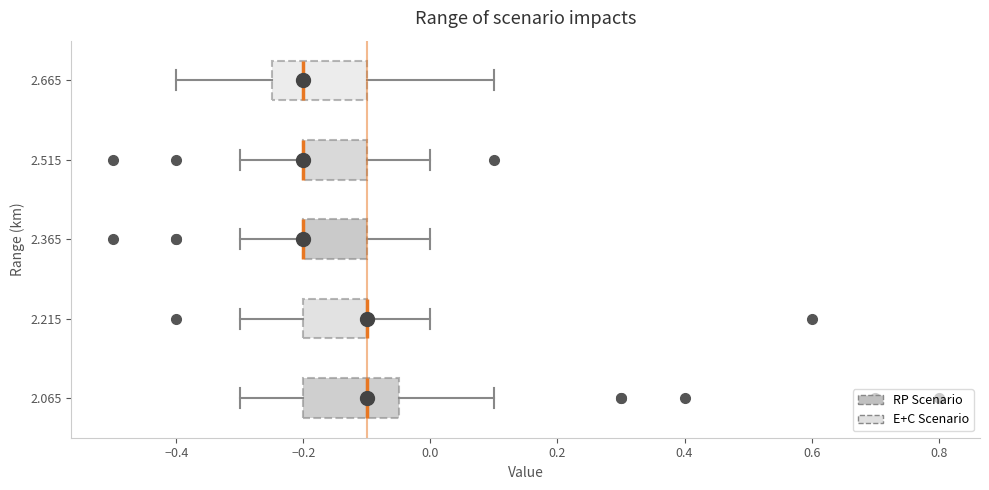

Reading bottom to top, read every box against the x-axis: the position of its median line, the range the box covers, and the ends of its whiskers. The values are not printed on the chart, so give them approximately, as read against the axis.

2.065: median -0.10, box -0.20 to -0.04, whiskers -0.30 to 0.10
2.215: median -0.10 (drawn on the box's right edge), box -0.20 to -0.10, whiskers -0.30 to 0.00
2.365: median -0.20 (drawn on the box's left edge), box -0.20 to -0.10, whiskers -0.30 to 0.00
2.515: median -0.20 (drawn on the box's left edge), box -0.20 to -0.10, whiskers -0.30 to 0.00
2.665: median -0.20, box -0.24 to -0.10, whiskers -0.40 to 0.10